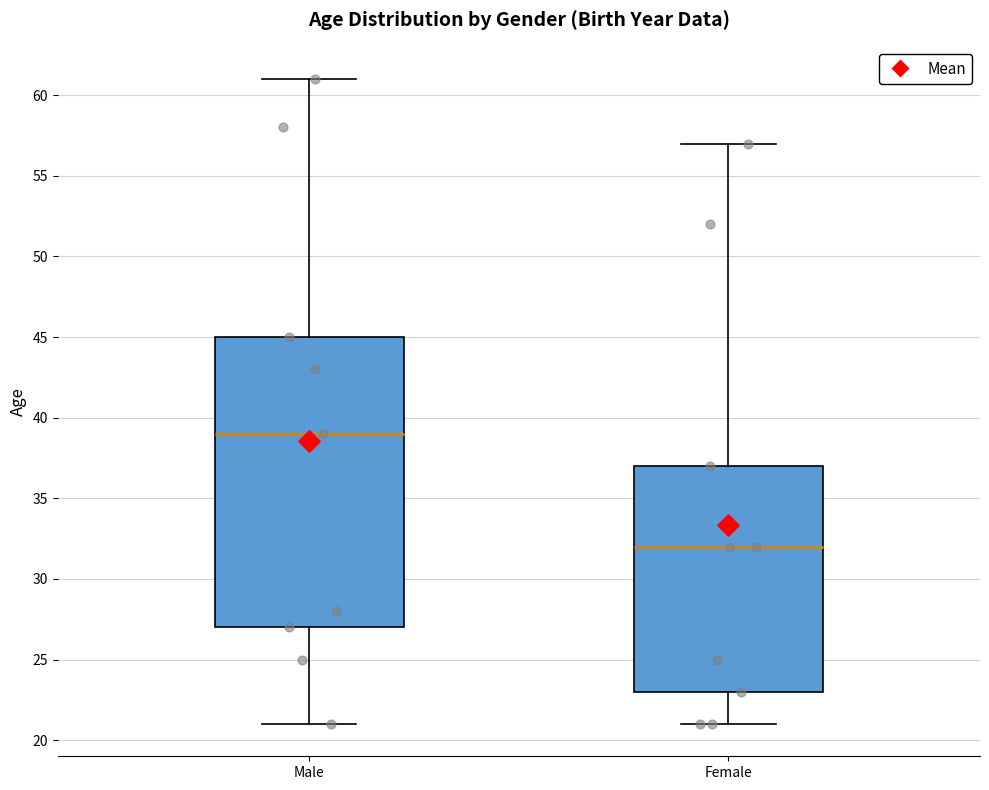

Reading left to right, transcribe this box plot: for each box, give where its median line is, the range the box spans, and where its two whiskers end, as read against the y-axis. The values are not printed on the chart, so give them approximately, as read against the axis.

Male: median 39, box 27 to 45, whiskers 21 to 61
Female: median 32, box 23 to 37, whiskers 21 to 57